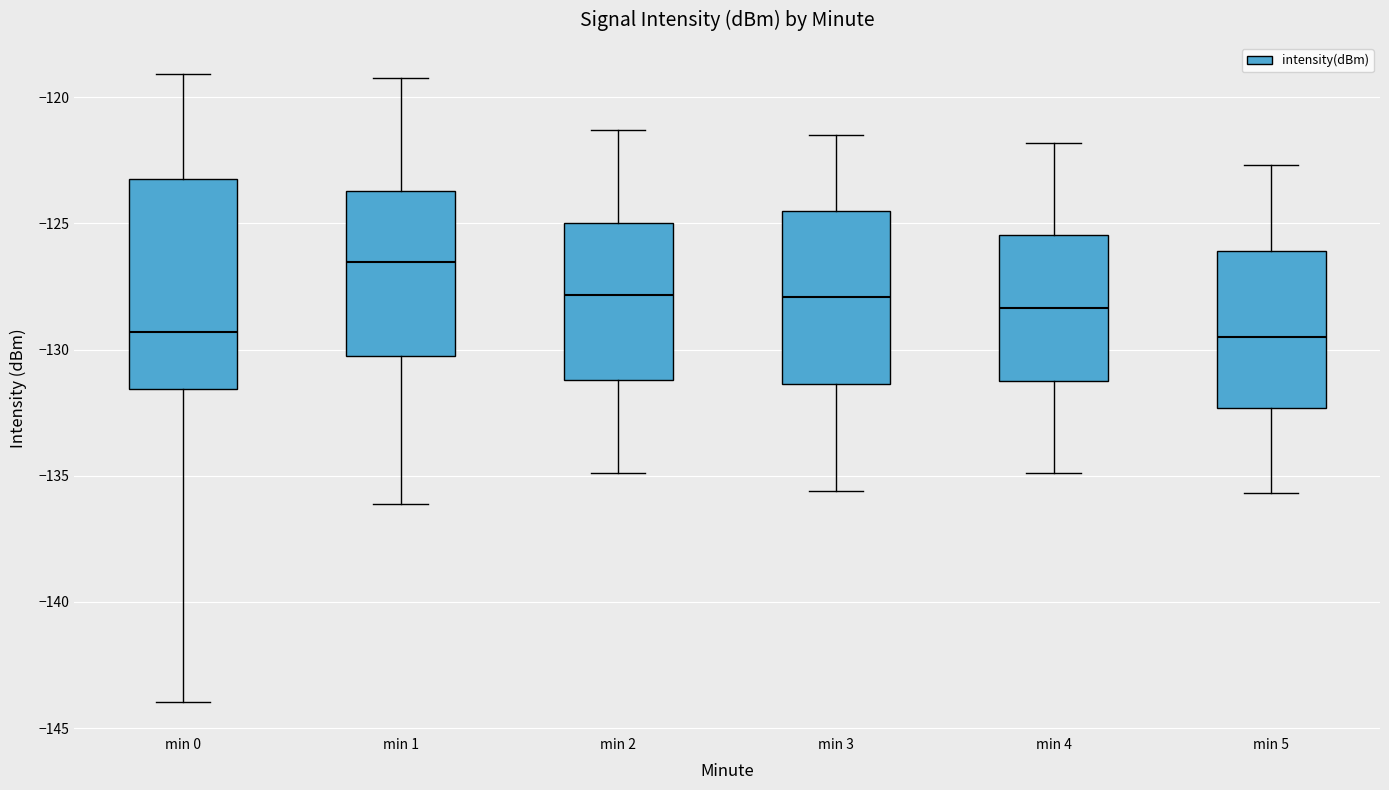

Where does the upper whisker of the box for min 3 end on the y-axis? The values are not printed on the chart, so give them approximately, as read against the axis.

-121.5